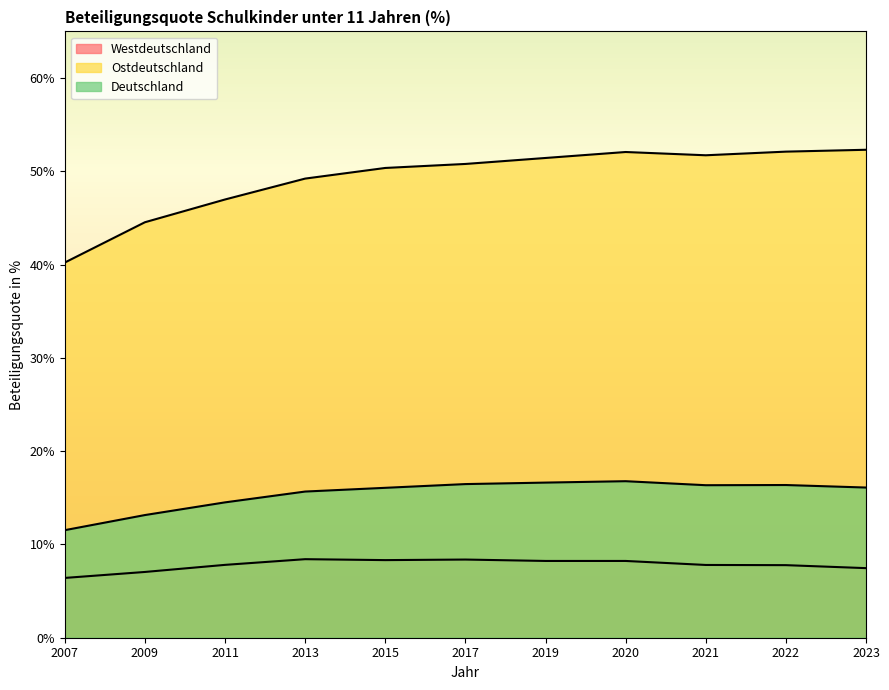

Between 2011 and 2022, which series saw the biggest shift?

Ostdeutschland